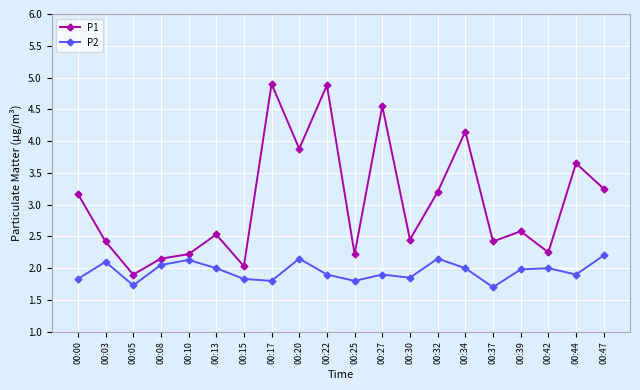

Is it true that P1 equals 1.4 at 00:08?

False